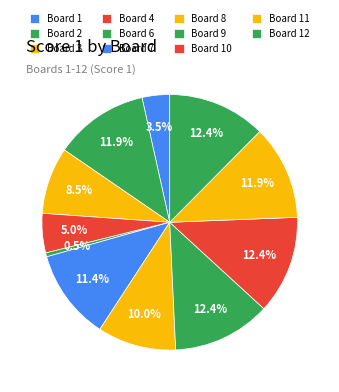

Is there any slice that represents more than half of the pie?

No